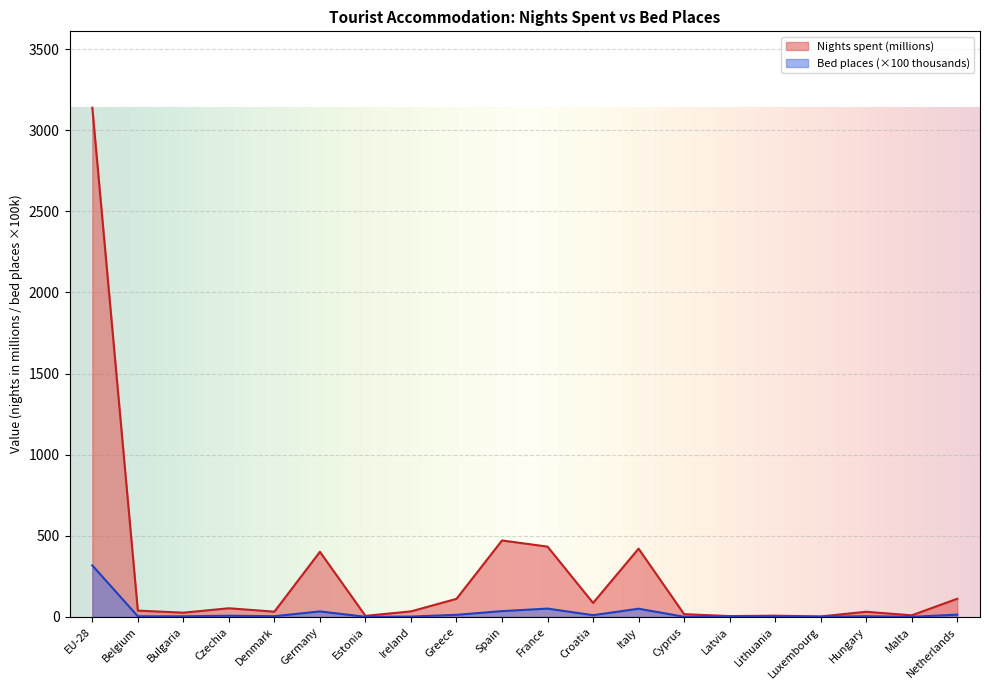

What is the lowest value of the Bed places (thousands) series?

0.5